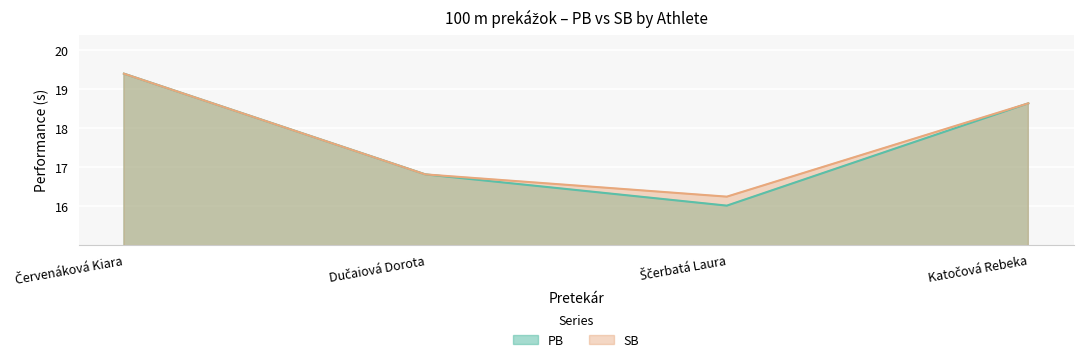

Where does the PB series first go above 18?

Červenáková Kiara